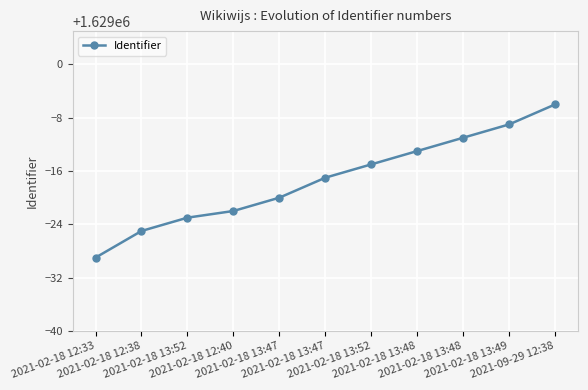

What is the change in value from 2021-02-18 12:33 to 2021-02-18 12:40?

+7